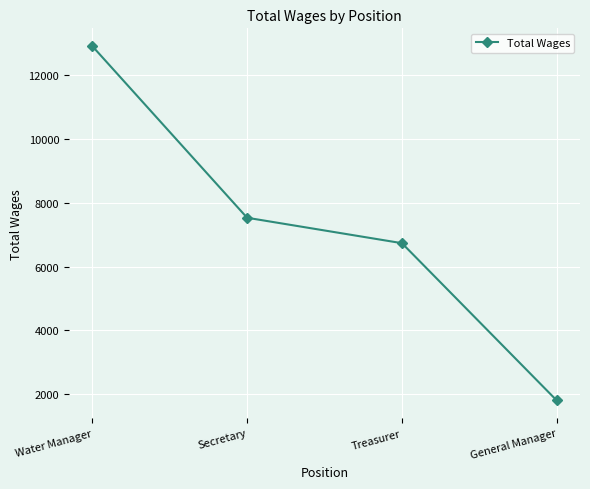

What is the label of the 3rd point from the right?

Secretary